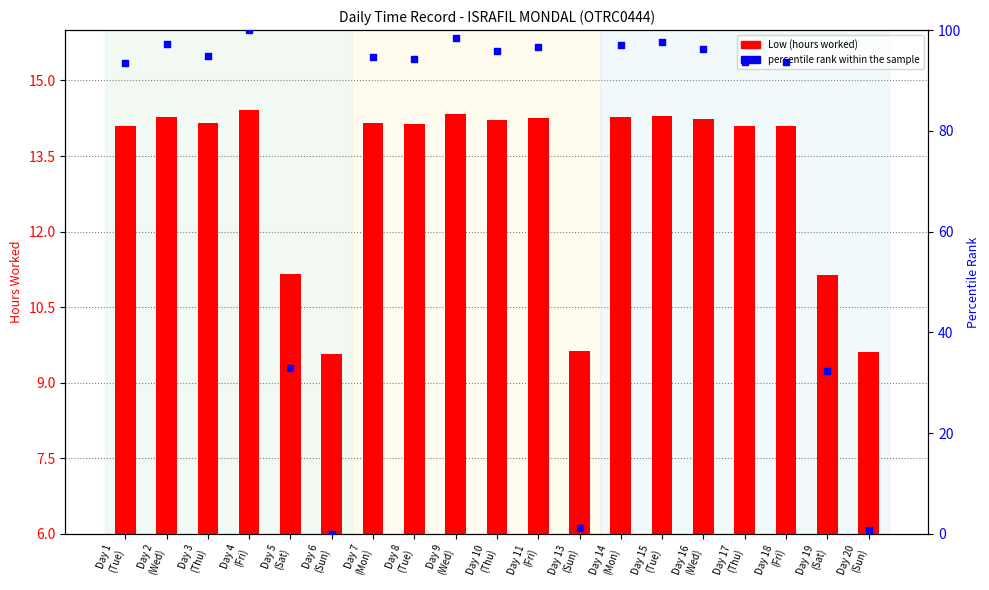

At how many categories does at least one series exceed 31?

16